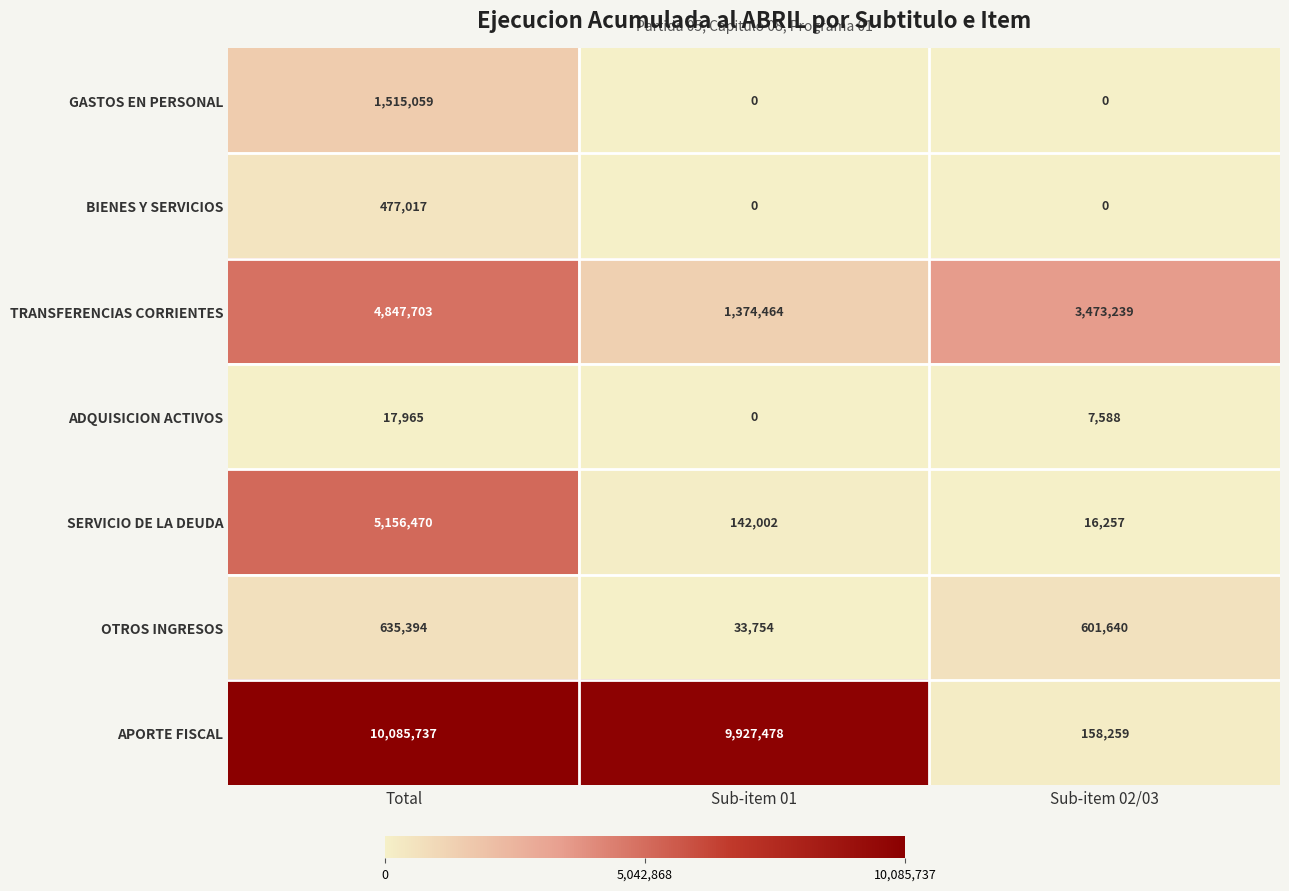

Count the number of data series in this chart.

7